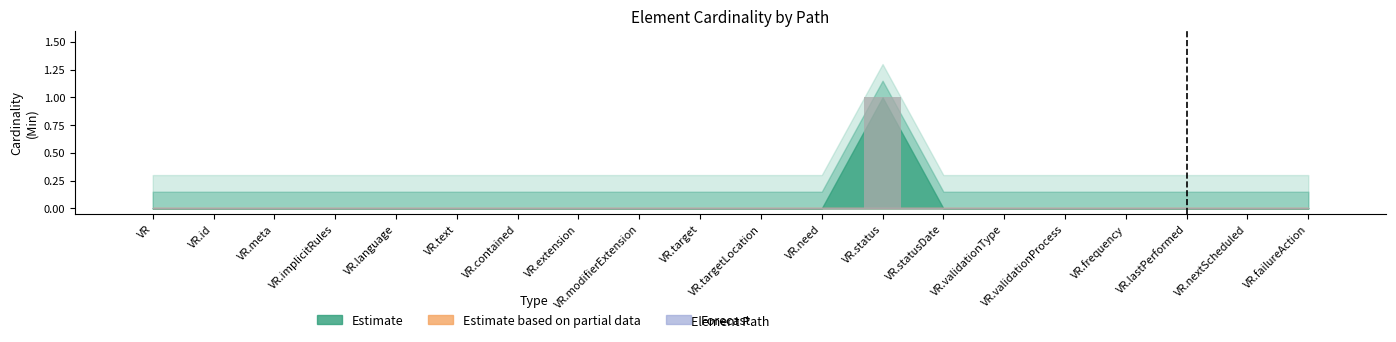

Are the bars grouped side by side (vs. stacked)?

No